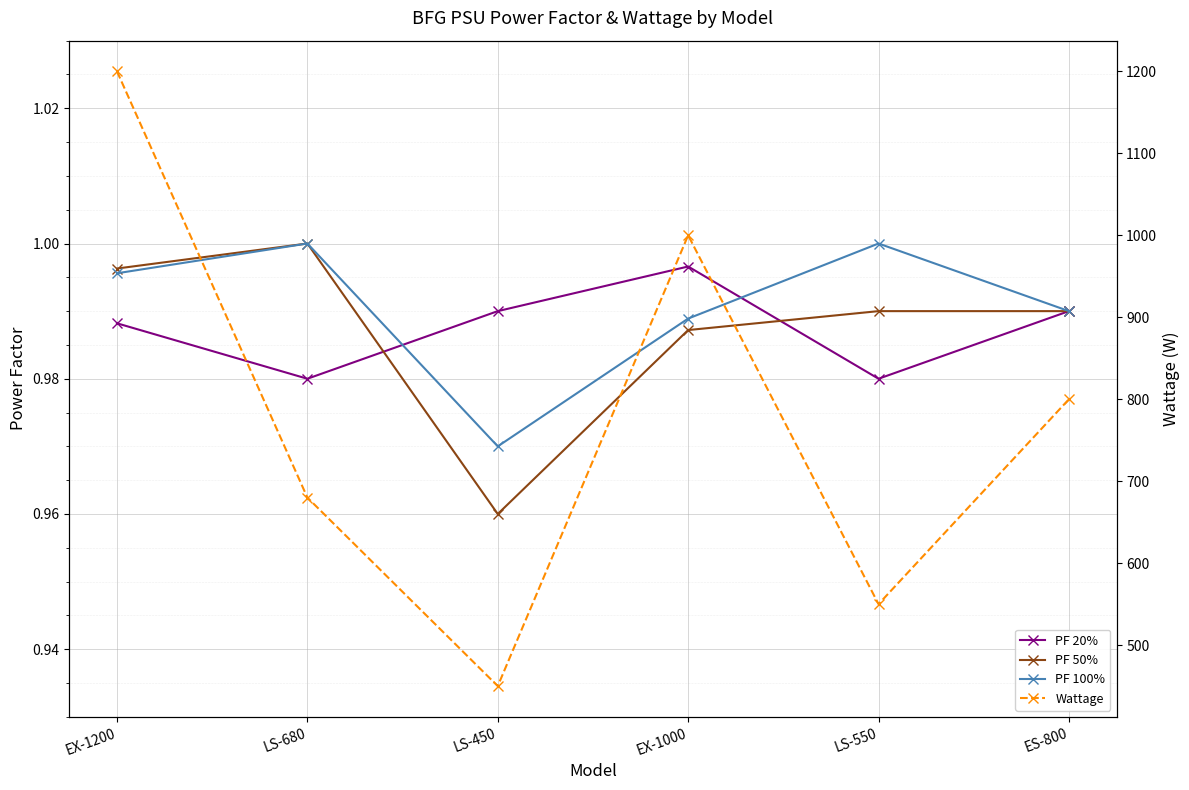

What is the average value of the Wattage series?

780.0